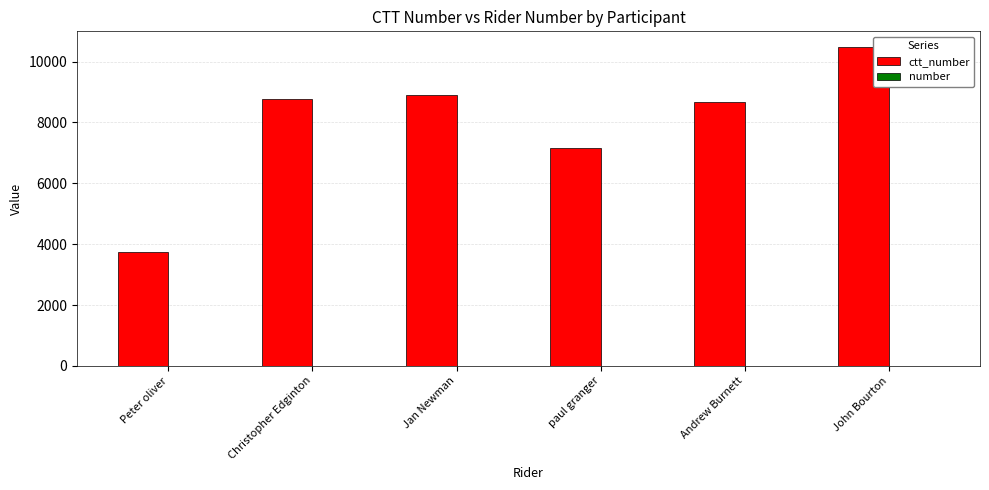

At which label does number reach its minimum?

Peter oliver